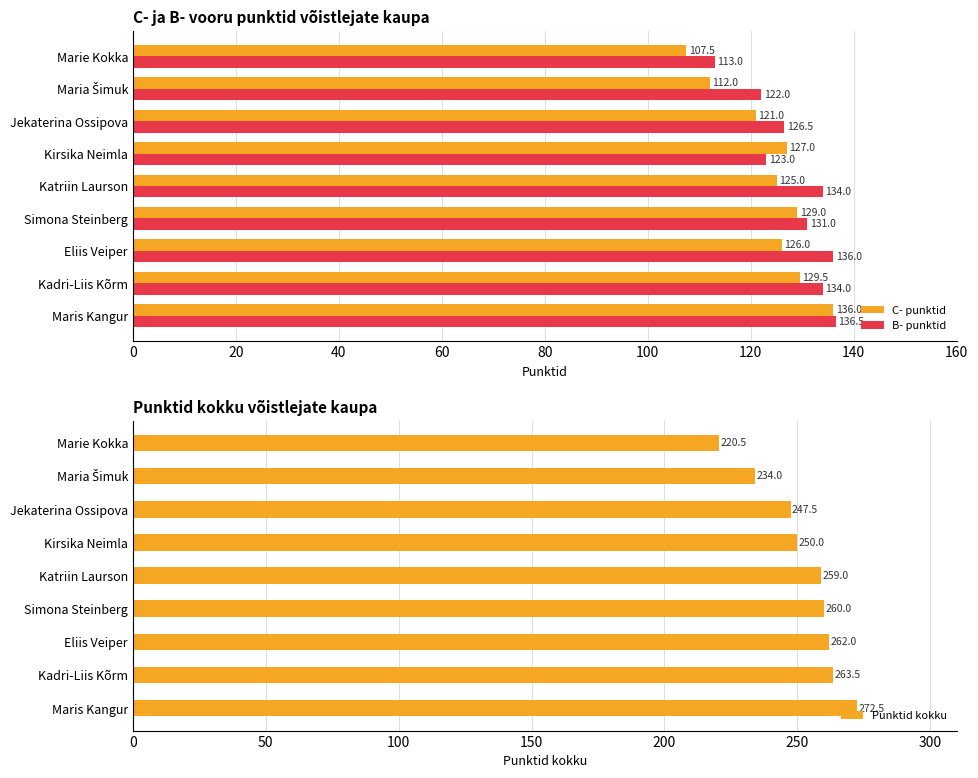

What is the approximate value of C- punktid at Katriin Laurson?

125.0